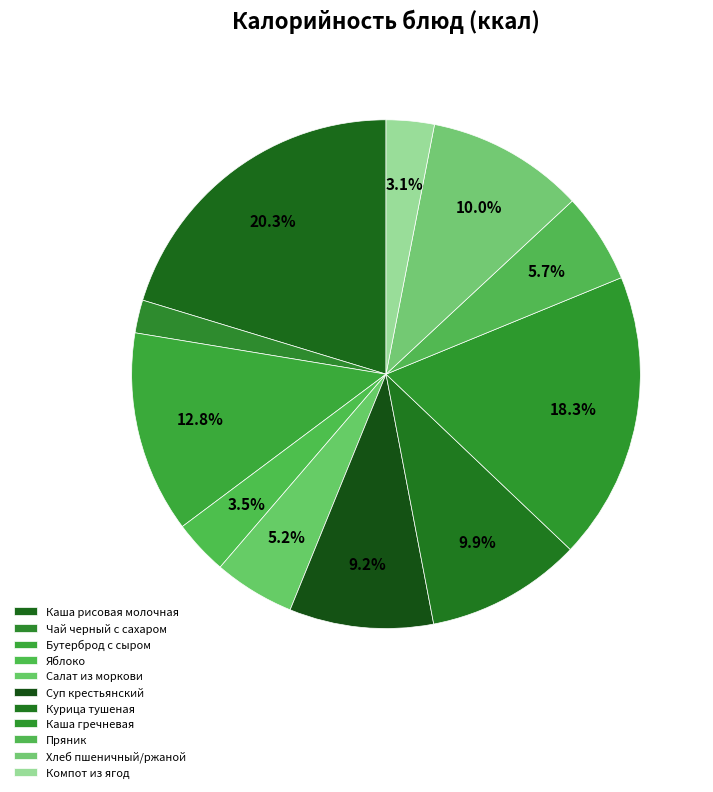

How many slices are in this pie chart?

11